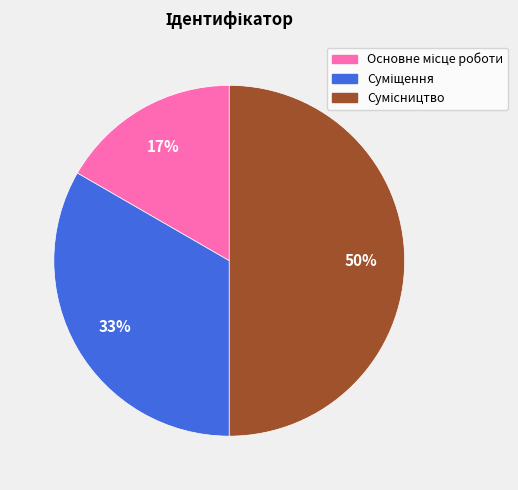

To the nearest percent, what is the difference between the largest and smallest slice percentages?

33%